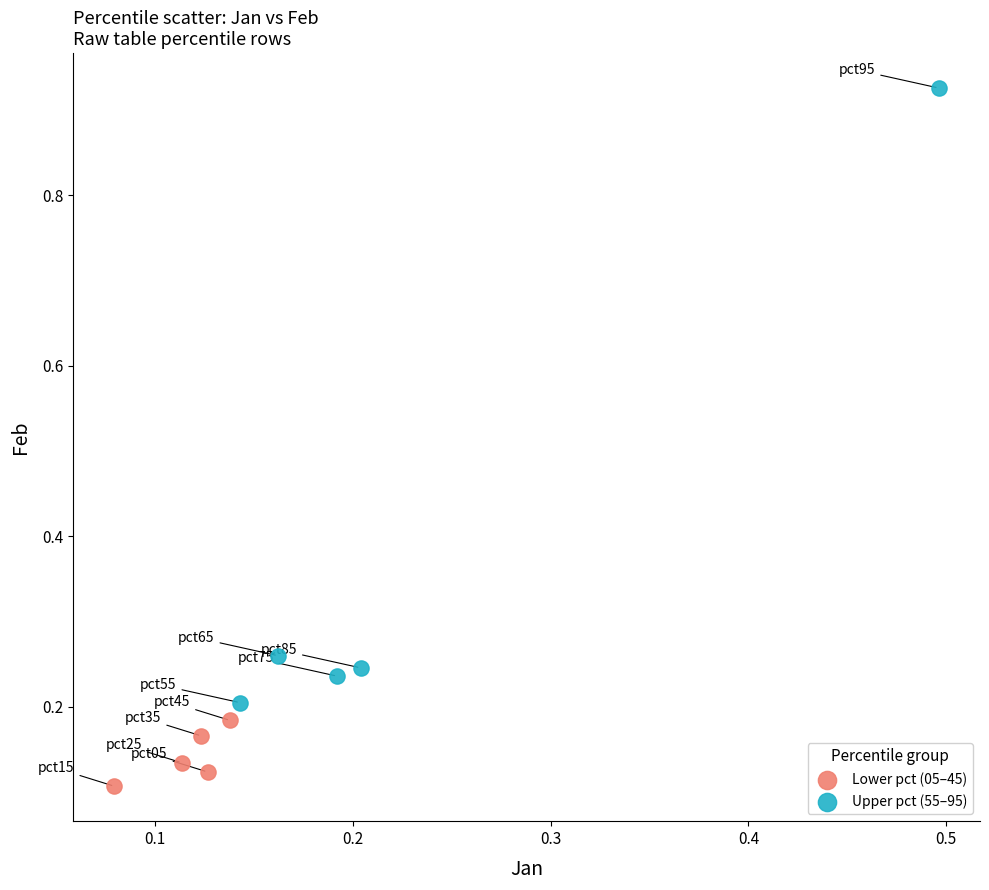

Which series reaches the minimum Y coordinate?

Lower pct (05–45)